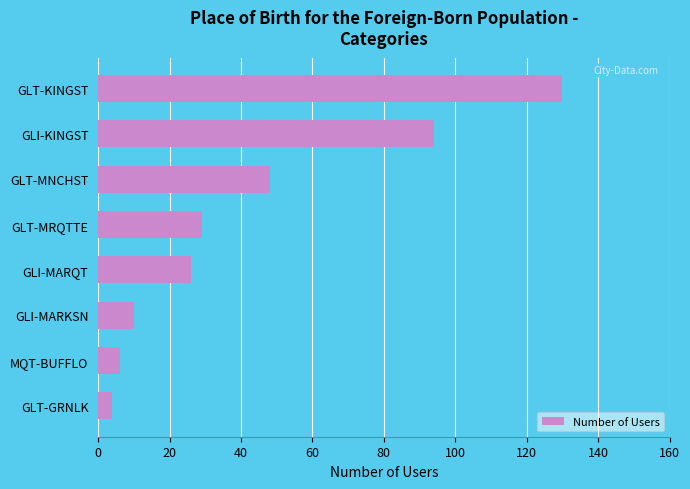

Count the number of data series in this chart.

1